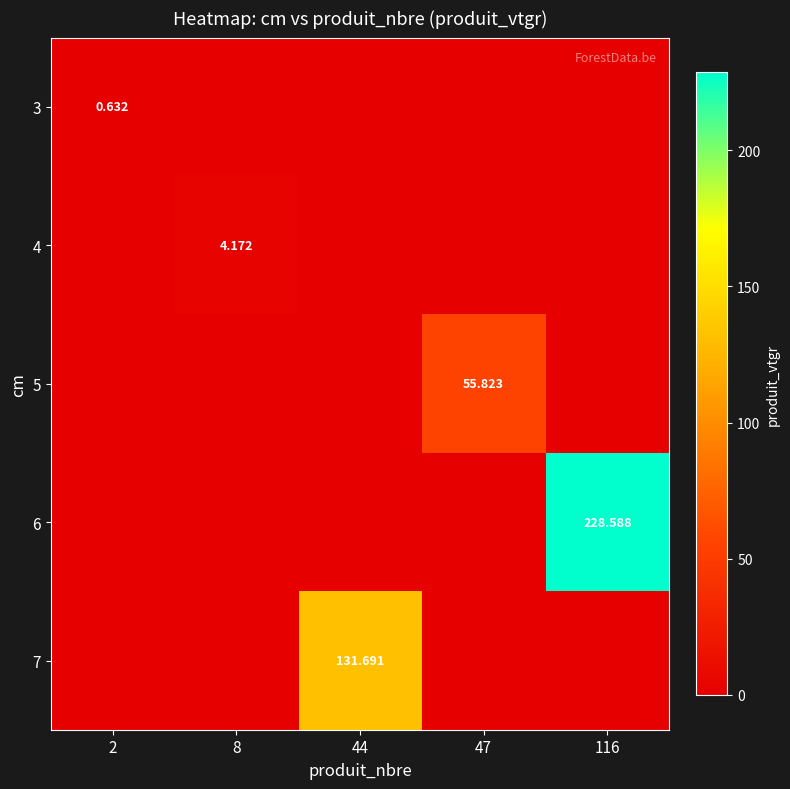

At which label does 6 reach its peak?

116